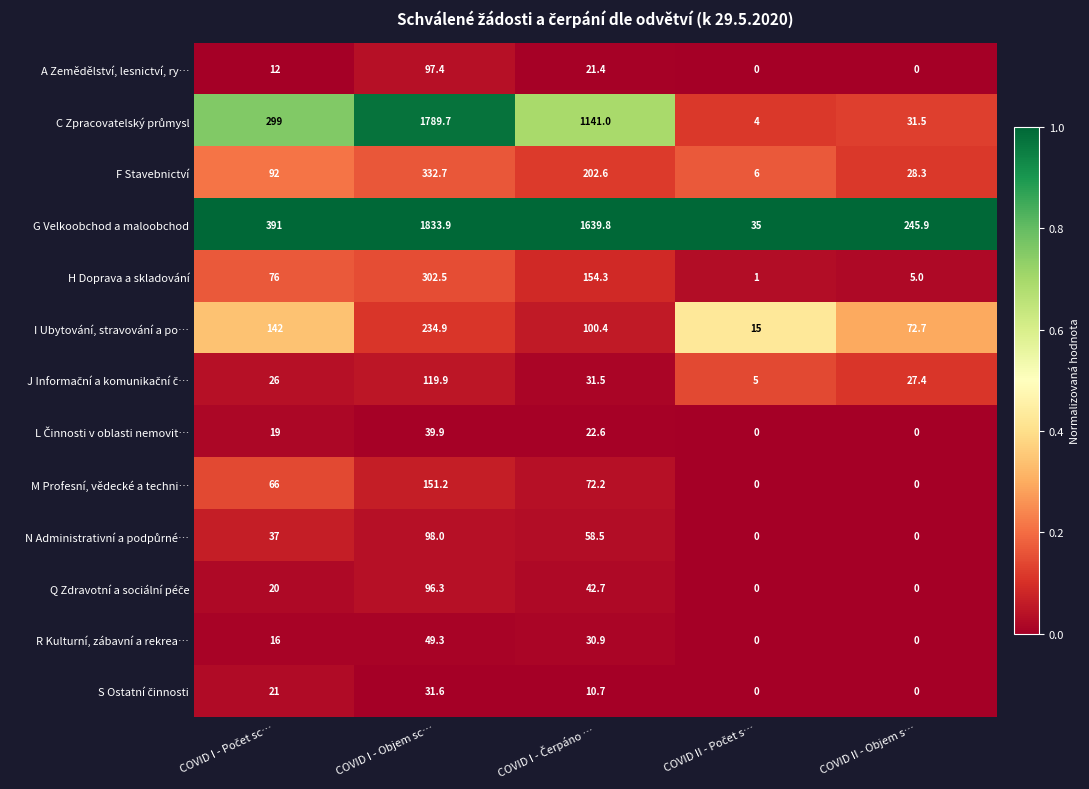

Which category has the highest value in the A Zemědělství, lesnictví, ry… series?

COVID I - Objem sc…